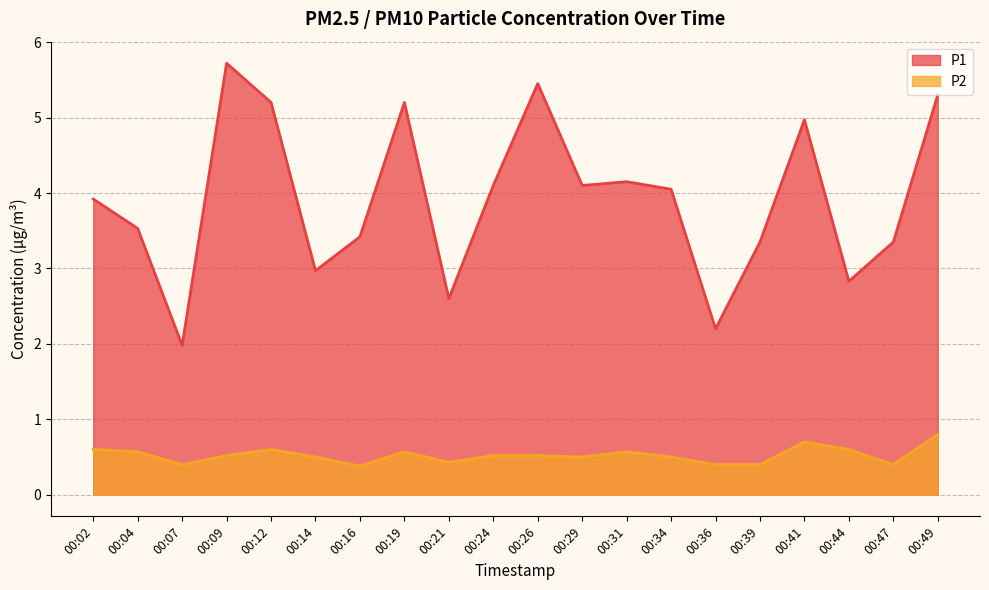

What is the average value of the P1 series?

3.9